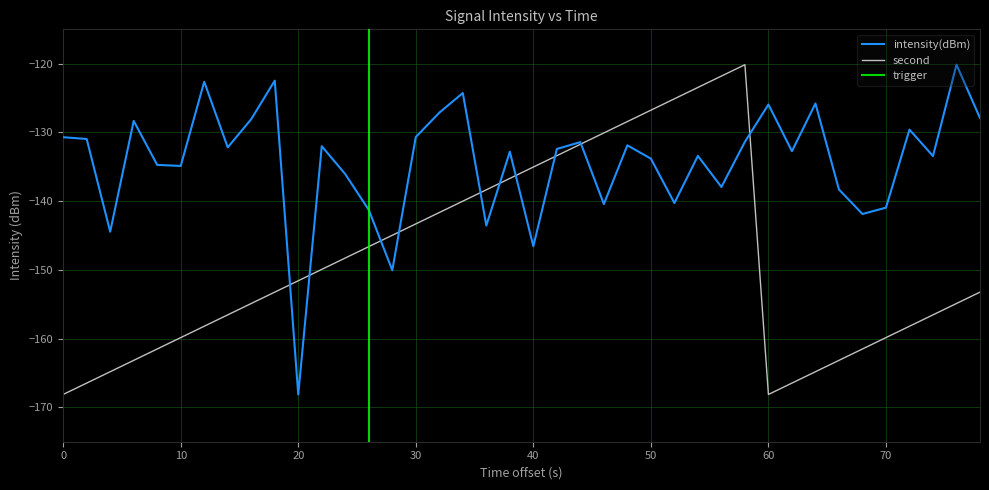

What is the value of the intensity(dBm) point at the 31st from the left?

-128.3